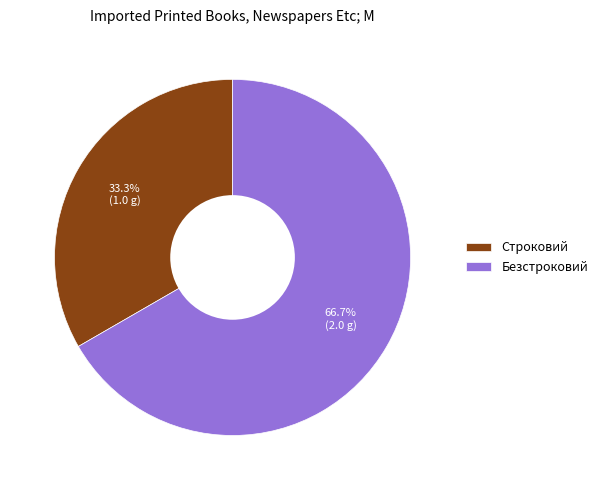

What portion of the pie excludes Безстроковий?

33.3%